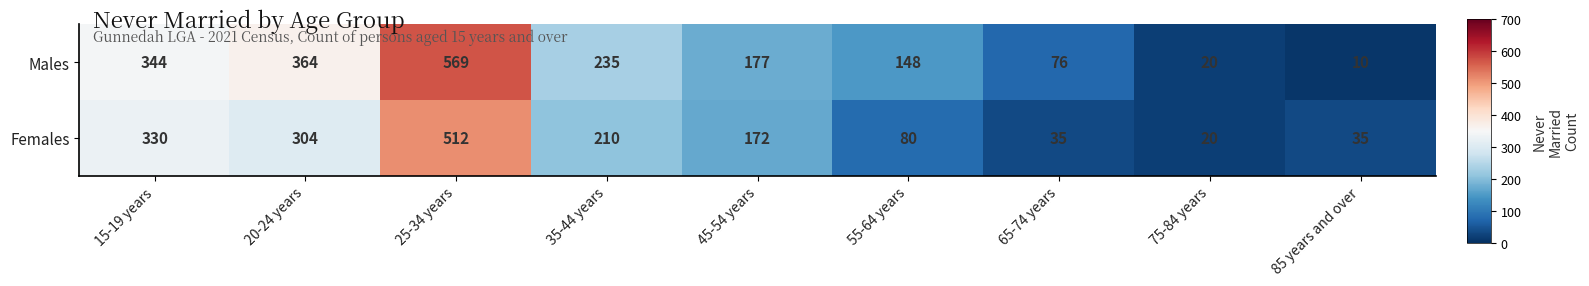

Reading left to right, extract all data points from this chart.

Males: 15-19 years=344	20-24 years=364	25-34 years=569	35-44 years=235	45-54 years=177	55-64 years=148	65-74 years=76	75-84 years=20	85 years and over=10
Females: 15-19 years=330	20-24 years=304	25-34 years=512	35-44 years=210	45-54 years=172	55-64 years=80	65-74 years=35	75-84 years=20	85 years and over=35